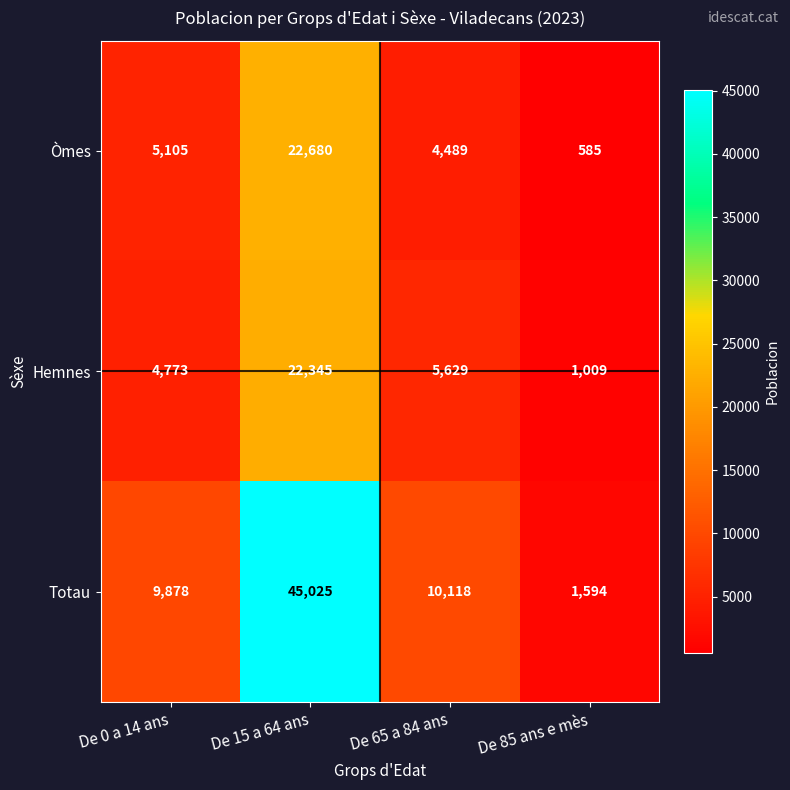

What is the sum of the Hemnes values at De 0 a 14 ans and De 15 a 64 ans?

27118